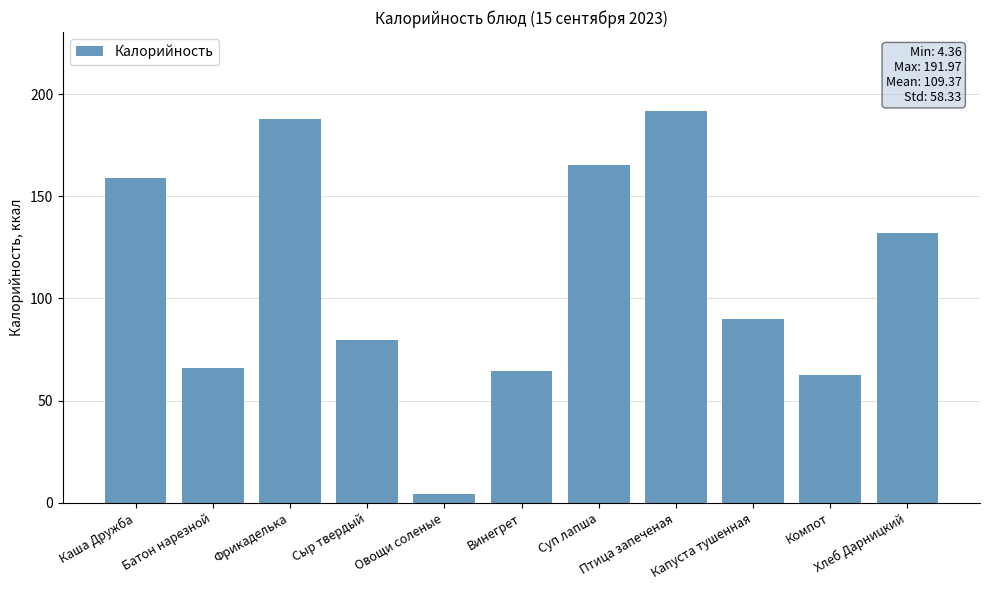

The value at Каша Дружба is 220.3. True or false?

False